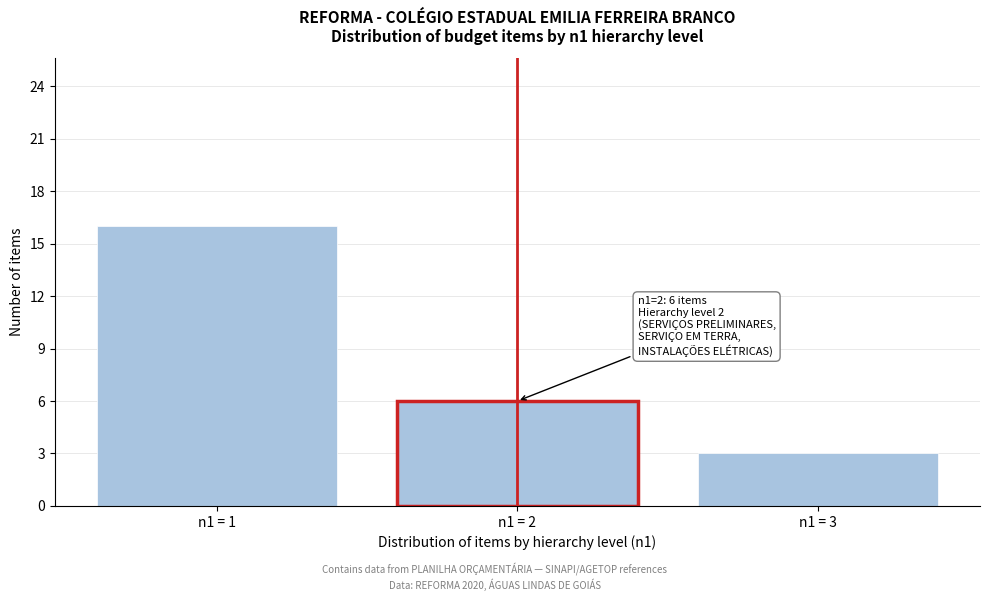

Reading left to right, what are all the values shown in this chart?

16	6	3